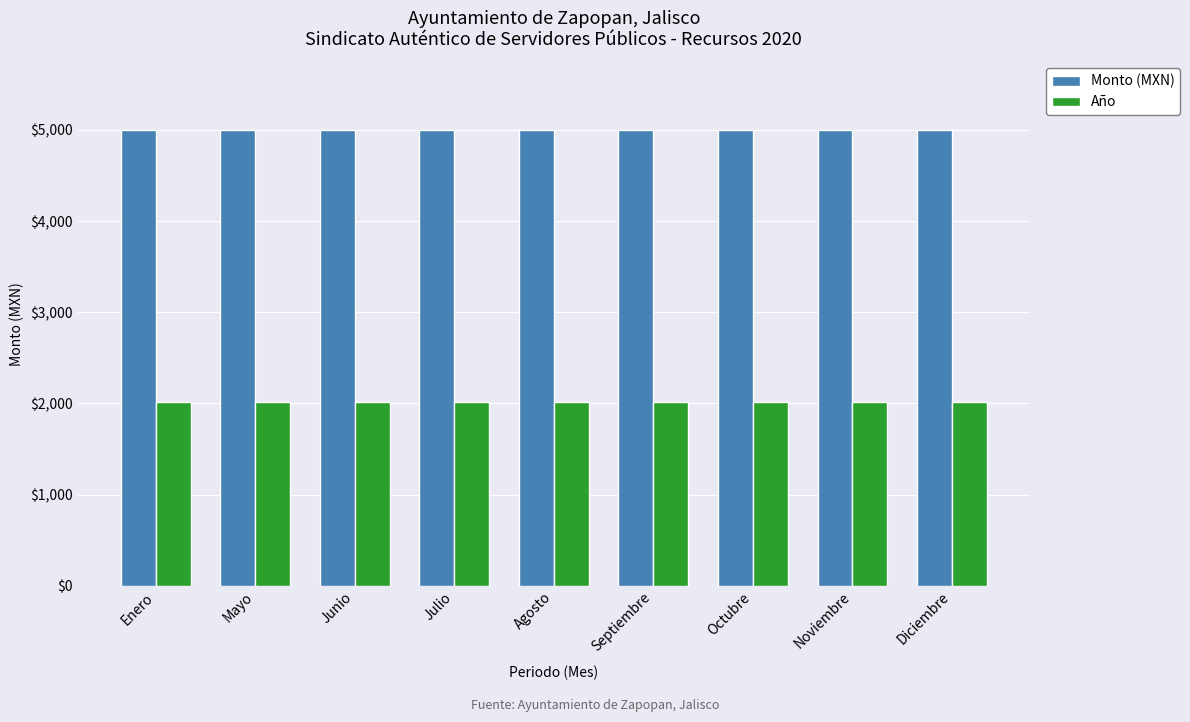

What is the total value across all series at Noviembre?

7020